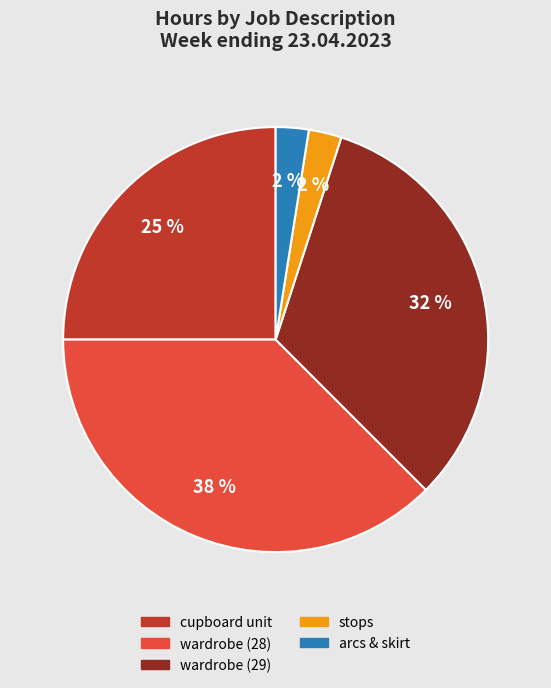

To the nearest percent, what portion does cupboard unit represent?

25%